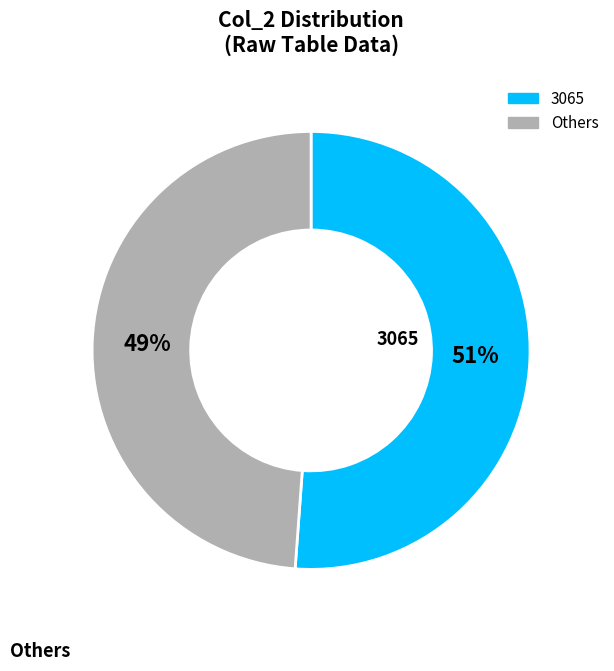

Does any single category account for the majority?

Yes